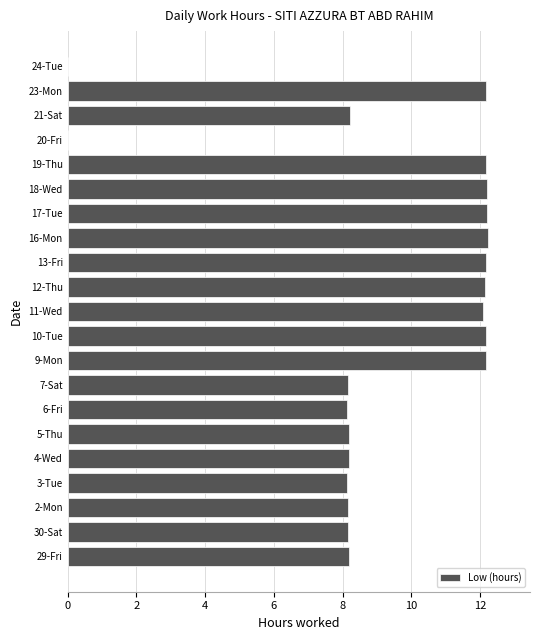

What is the ratio of the value at 11-Wed to the value at 10-Tue?

1.0